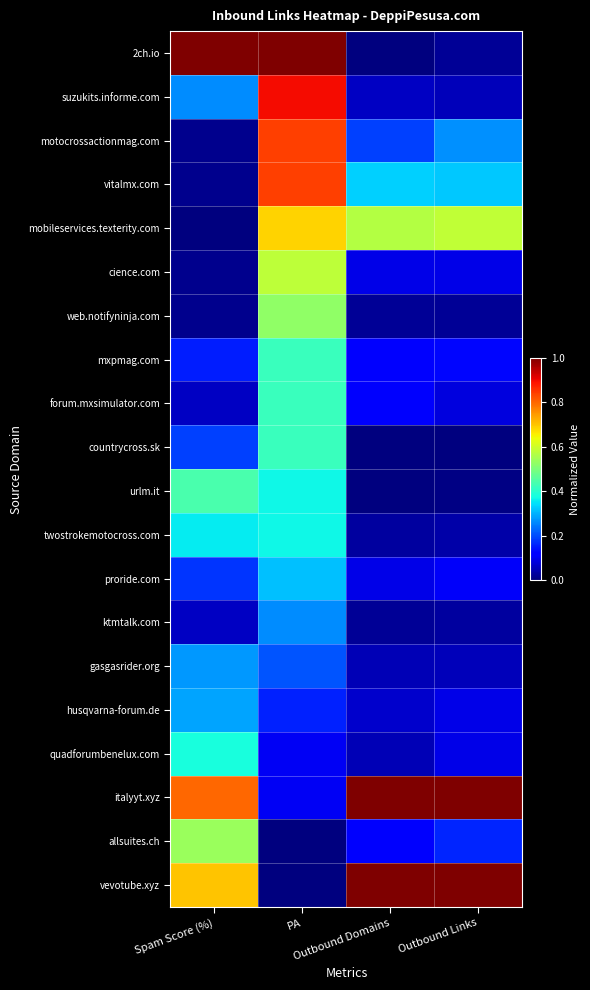

Which series changed the most between Spam Score (%) and Outbound Domains?

2ch.io